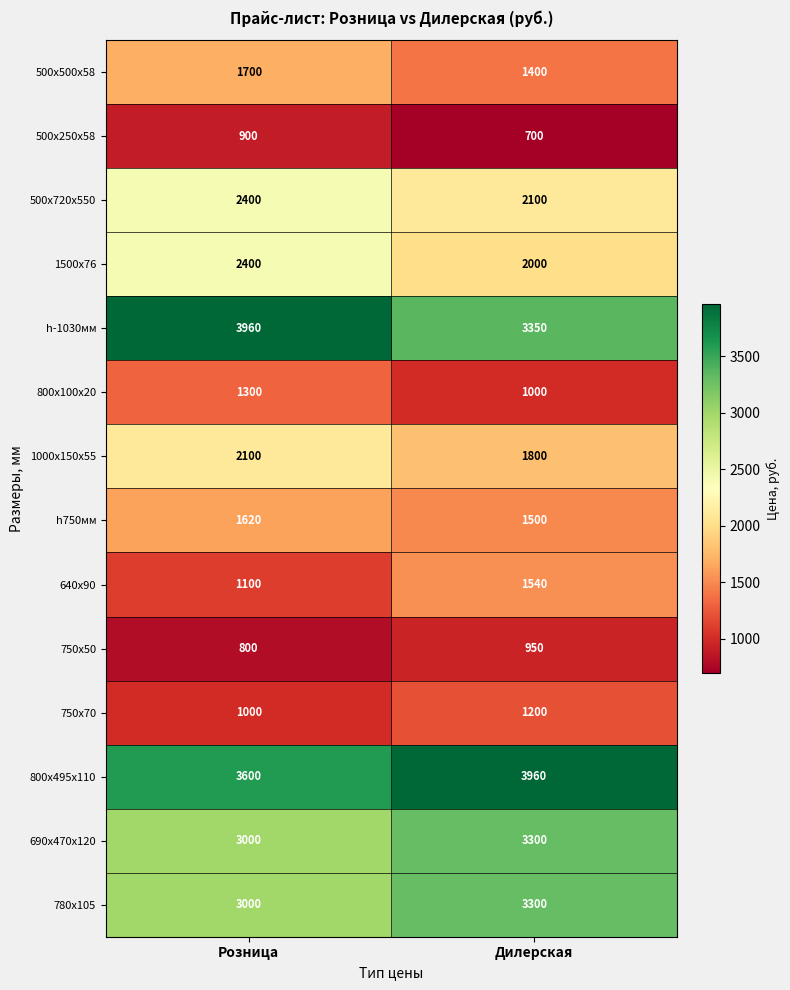

What is the sum of the 750х50 values at Розница and Дилерская?

1750